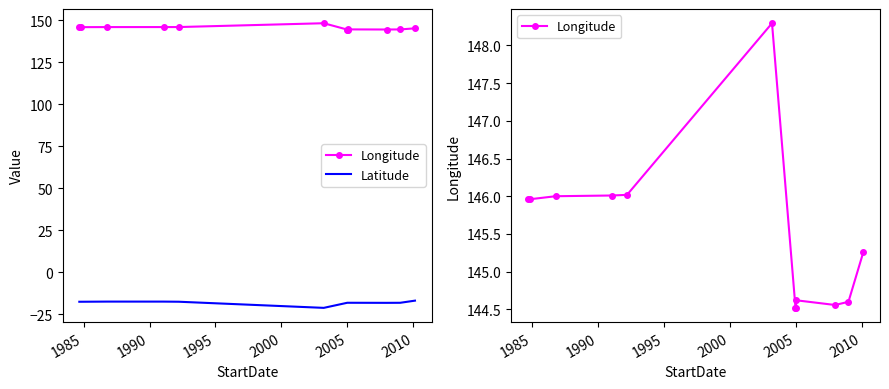

Does the chart have visible grid lines?

No